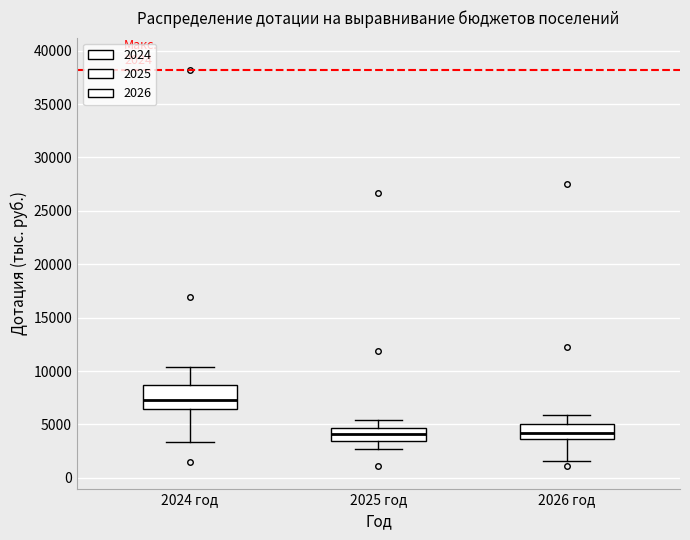

Comparing the boxes themselves (not the whiskers), which one is the tallest?

2024 год